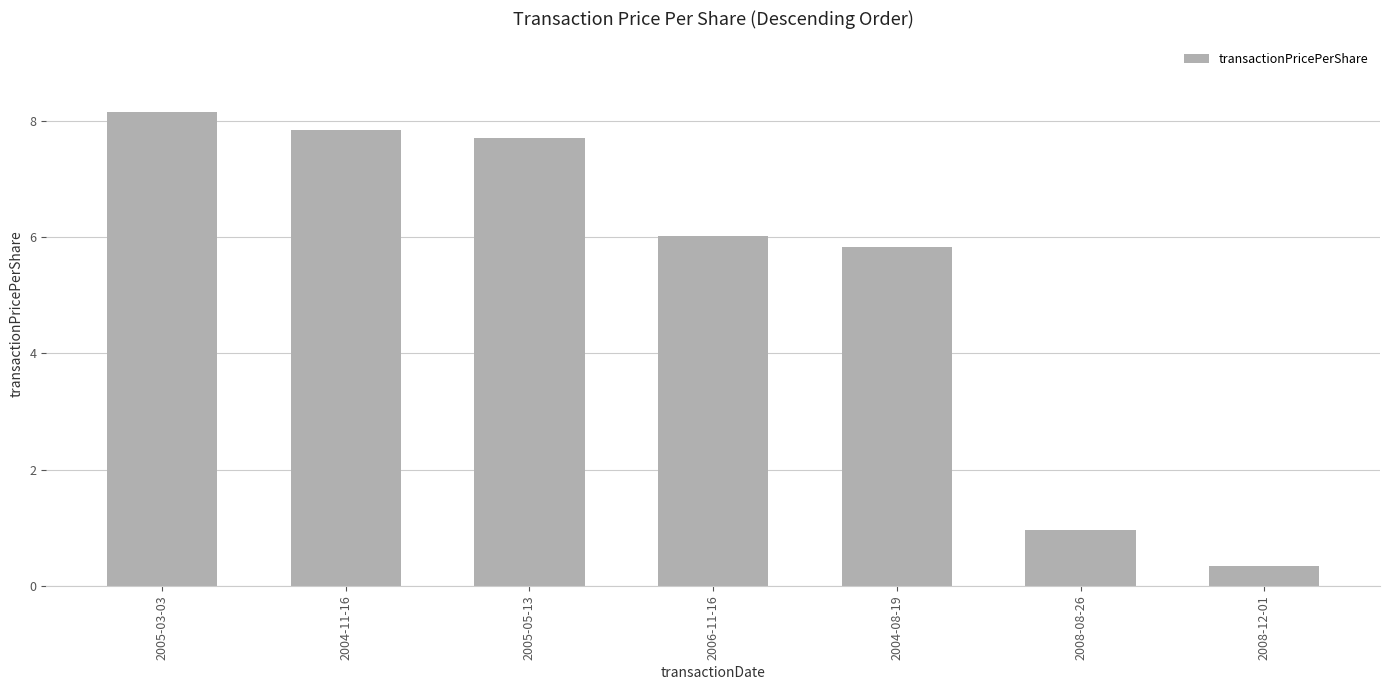

Reading left to right, list all the values displayed in this chart.

2005-03-03=8.1	2004-11-16=7.8	2005-05-13=7.7	2006-11-16=6.0	2004-08-19=5.8	2008-08-26=1.0	2008-12-01=0.3